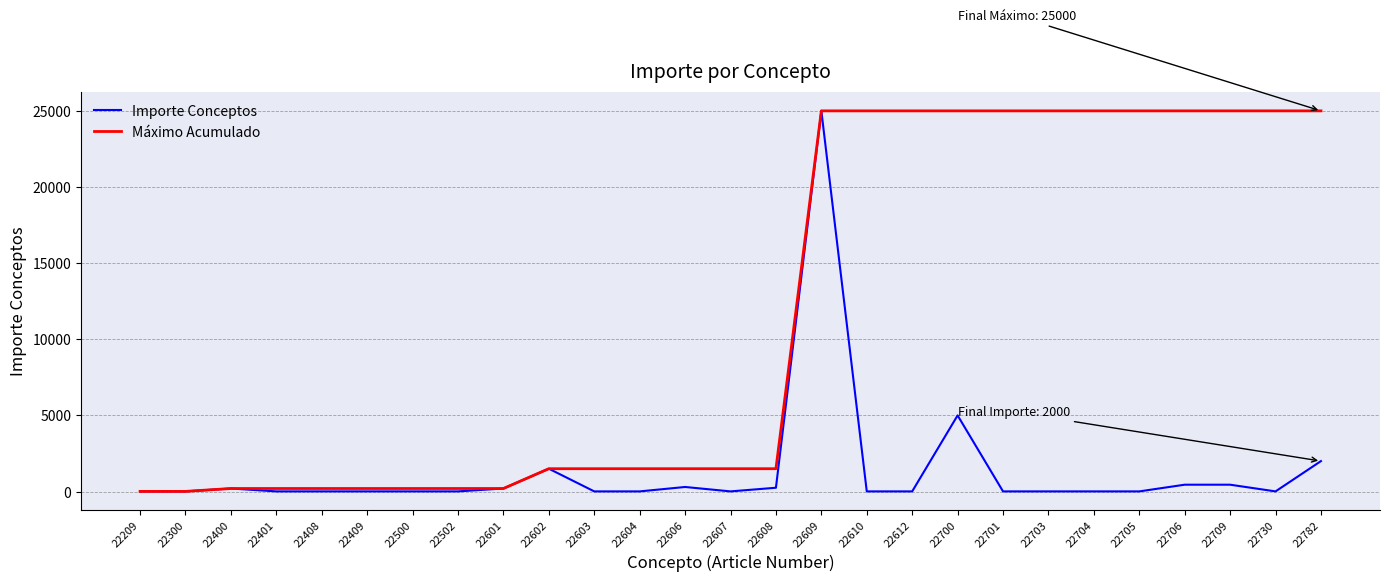

At which category is the sum across all series the highest?

22609